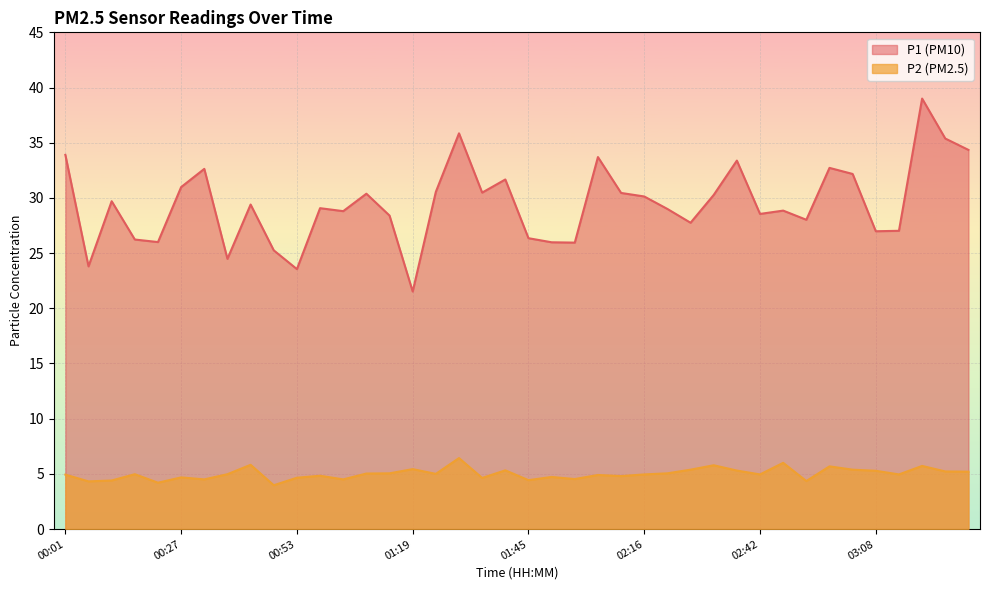

What is the difference between the P1 values at 00:38 and 03:08?

2.5